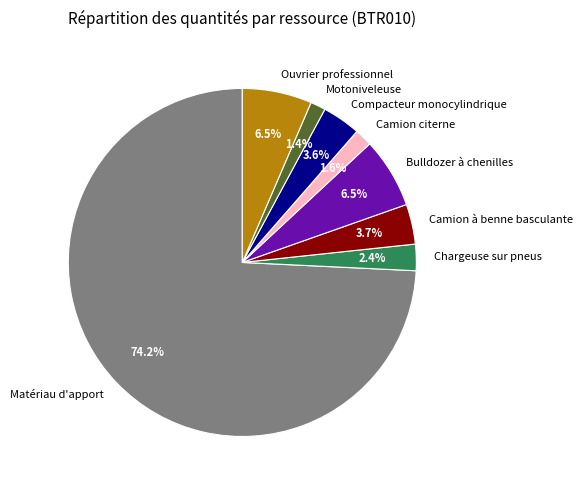

Is Camion à benne basculante the majority of the pie?

No